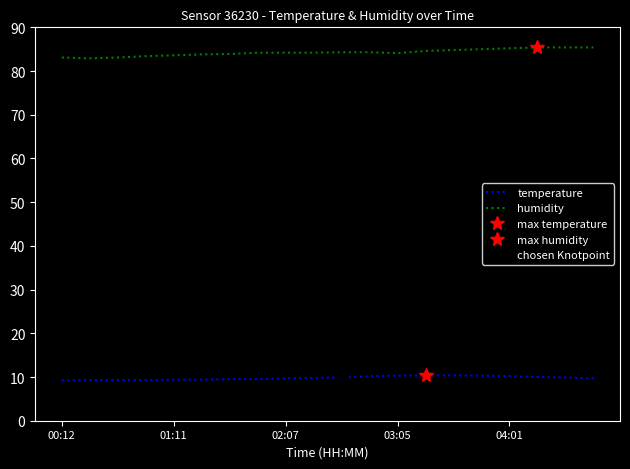

How many series are shown in this chart?

2